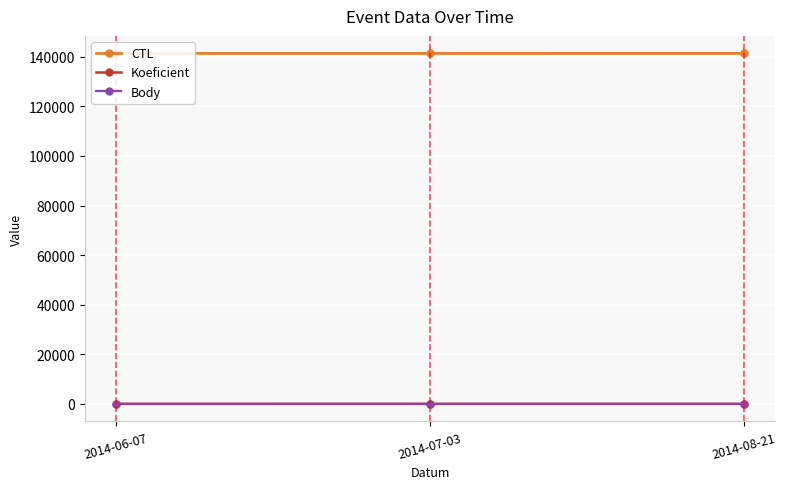

Is this an area chart (filled region under the line)?

No